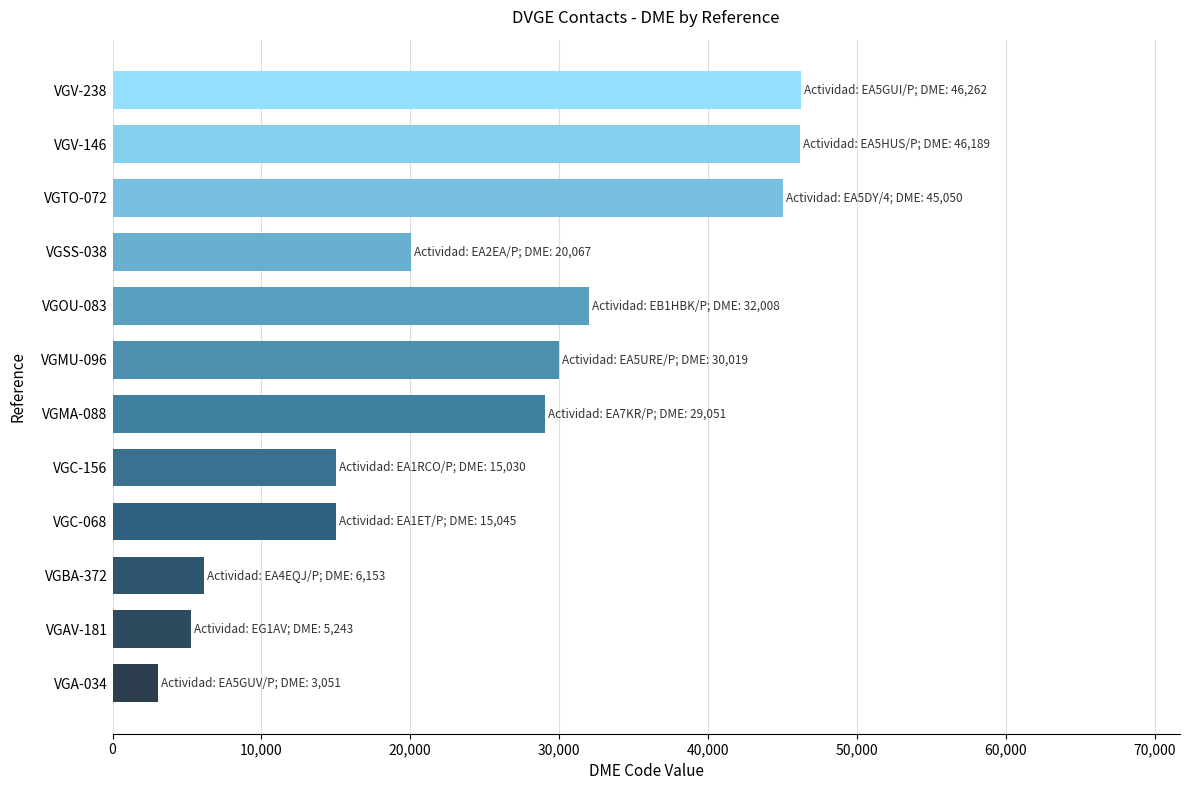

How many data points does each series have?

12